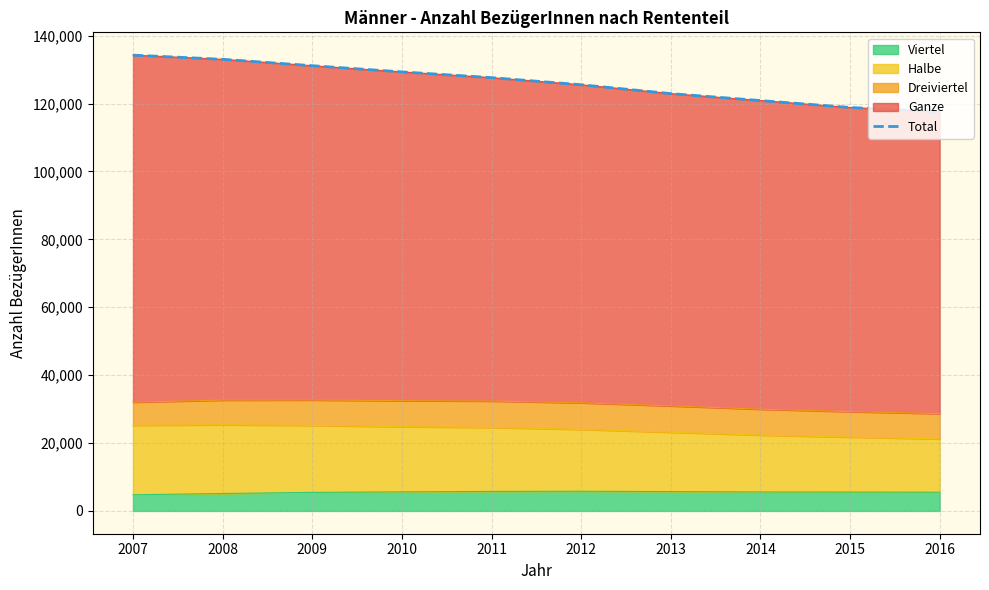

What is the average value?

126122